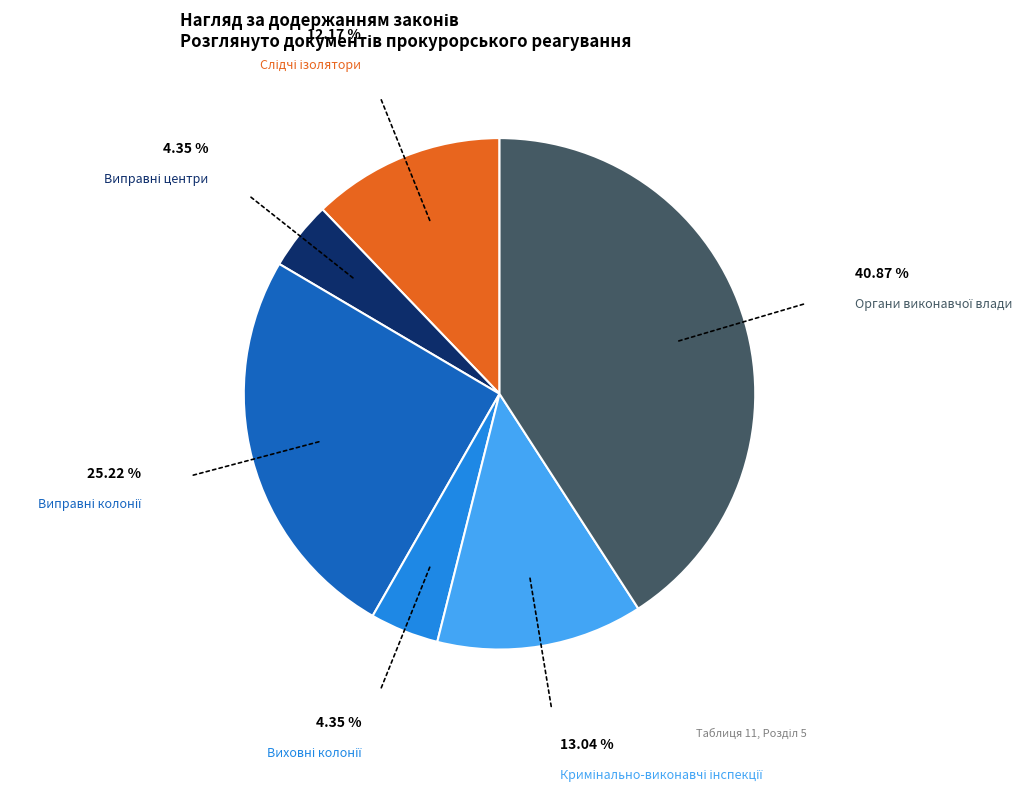

Is there any slice that represents more than half of the pie?

No